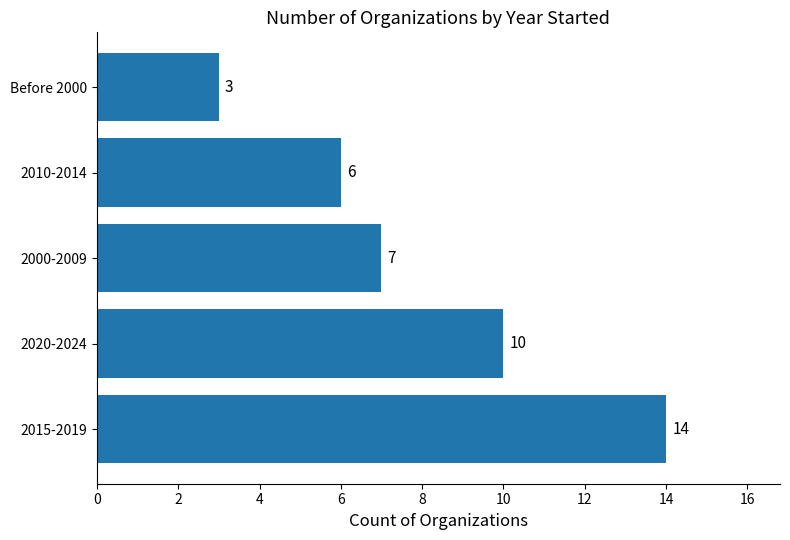

What is the greatest value displayed?

14